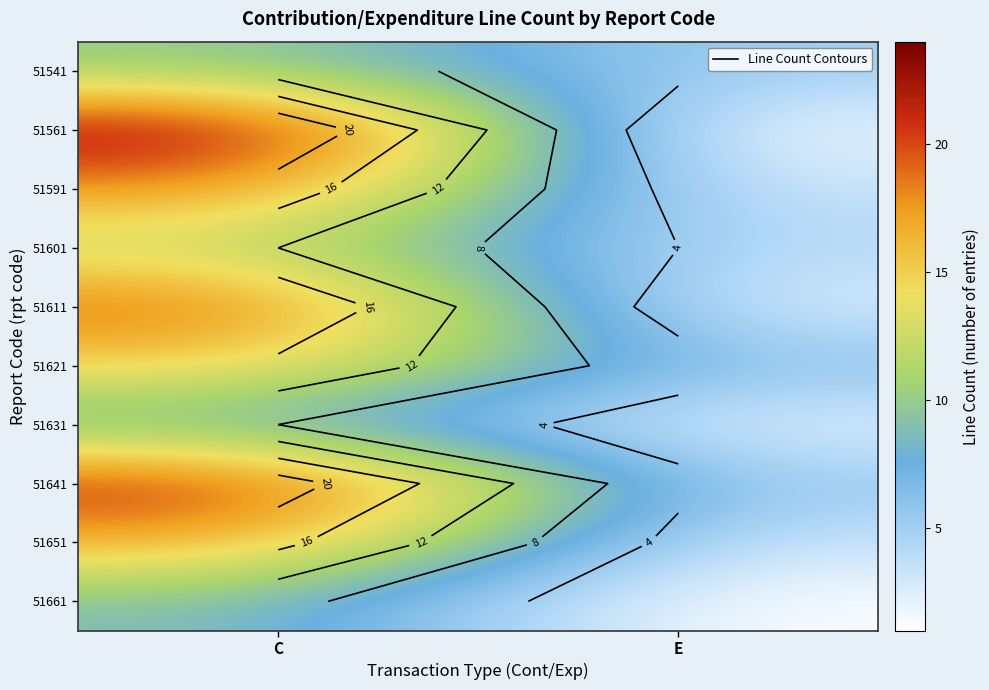

At how many categories does at least one series exceed 14?

1